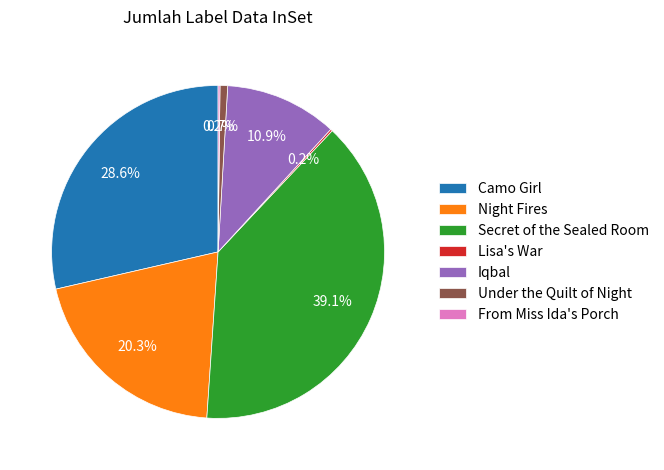

Does Camo Girl represent more than half of the total?

No